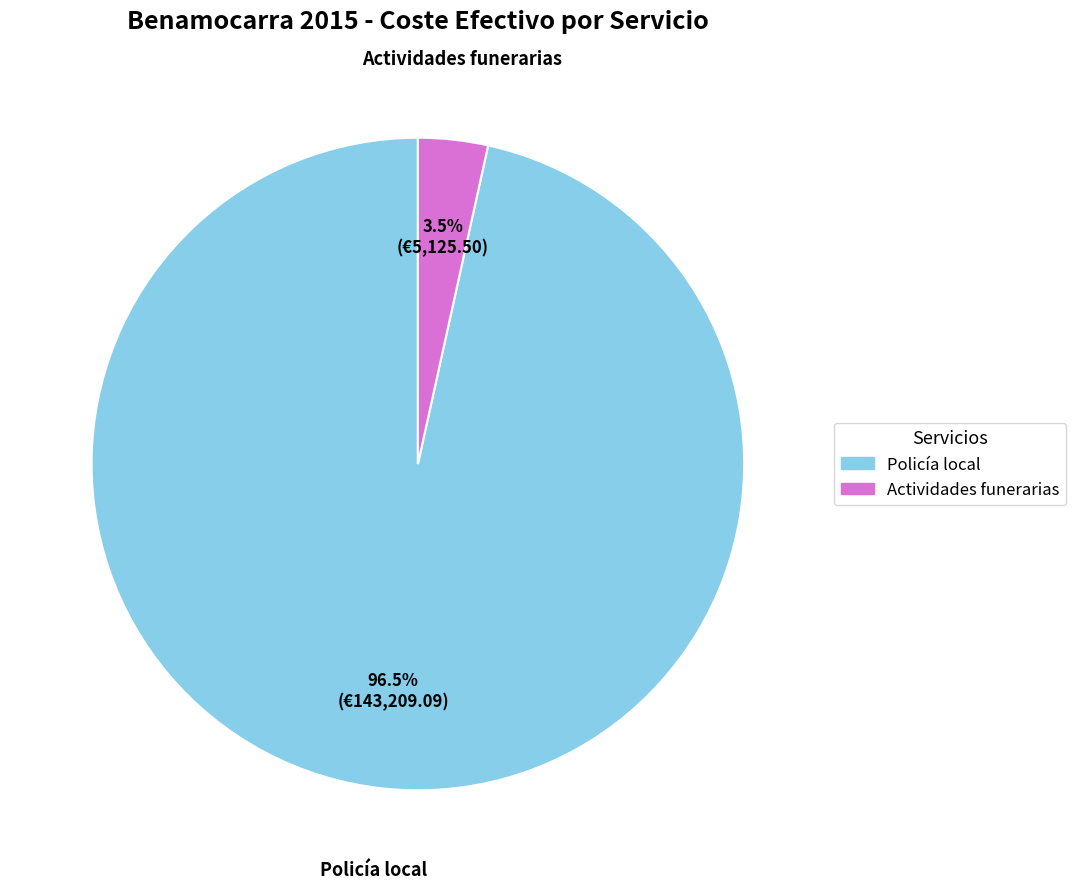

Which slice is the largest?

Policía local